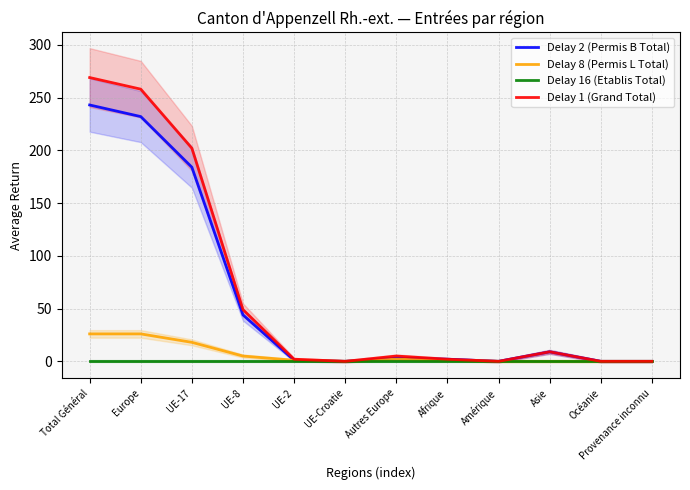

What is the greatest value displayed?

269